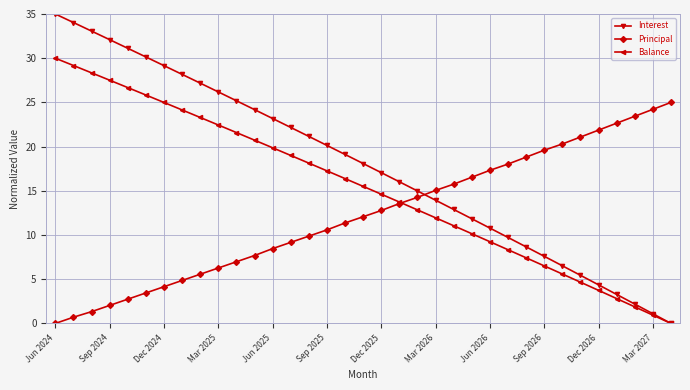

What are all the series names shown in the legend?

Interest, Principal, Balance